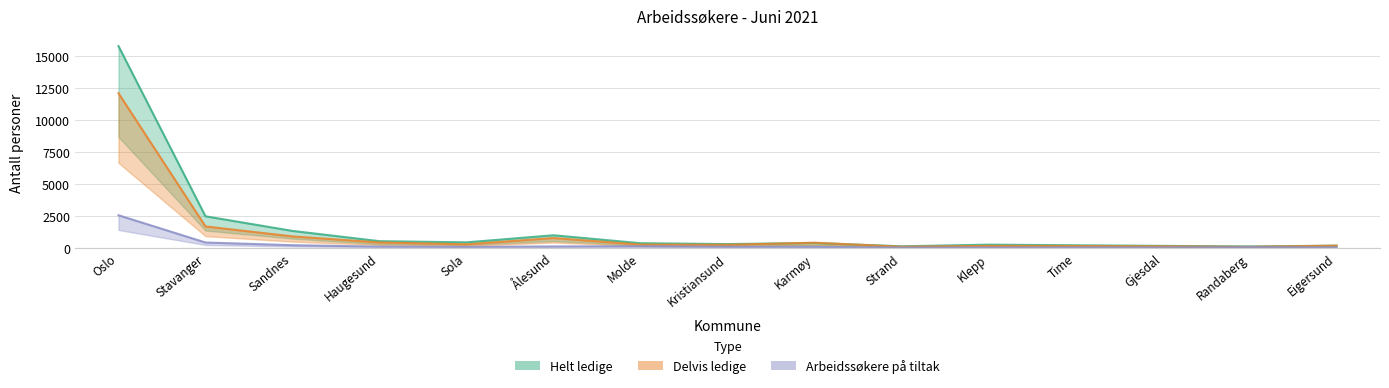

True or false: Arbeidssøkere på tiltak and Delvis ledige intersect in this chart.

False